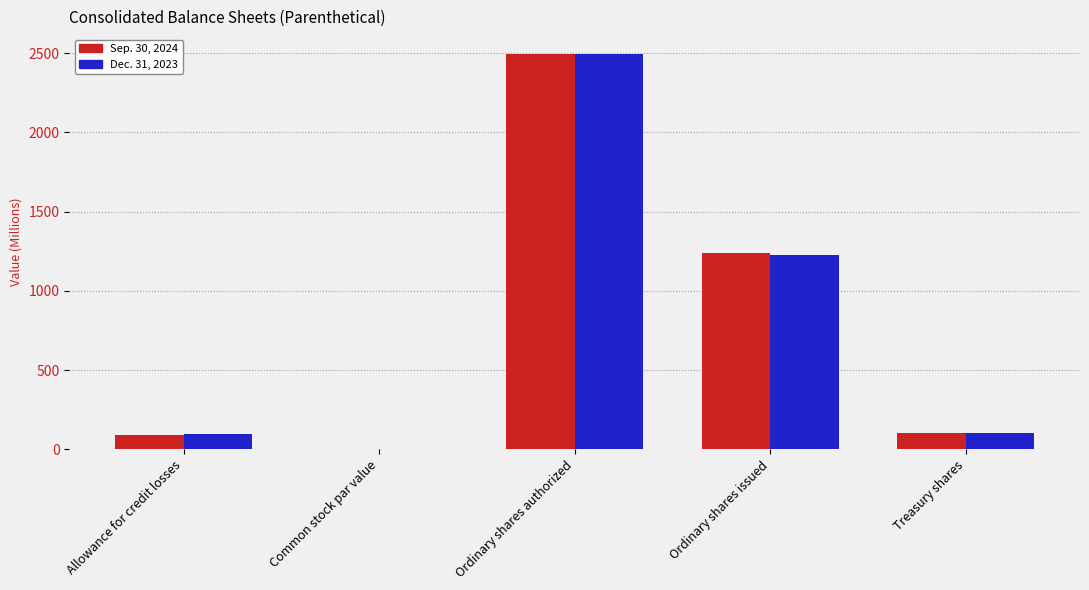

The value of Sep. 30, 2024 at Ordinary shares issued is 1949.5. True or false?

False